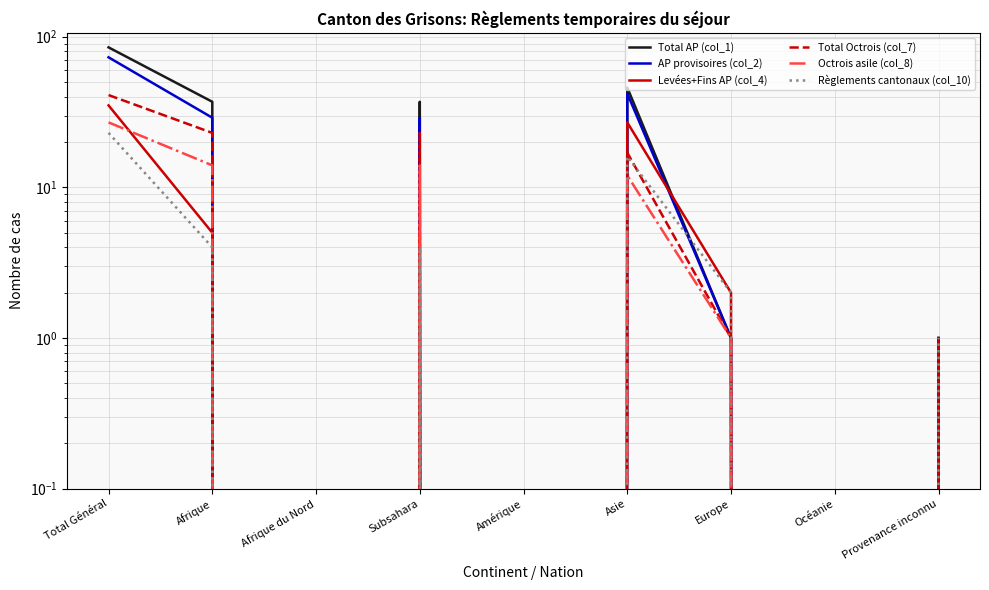

At how many categories does at least one series exceed 14?

4